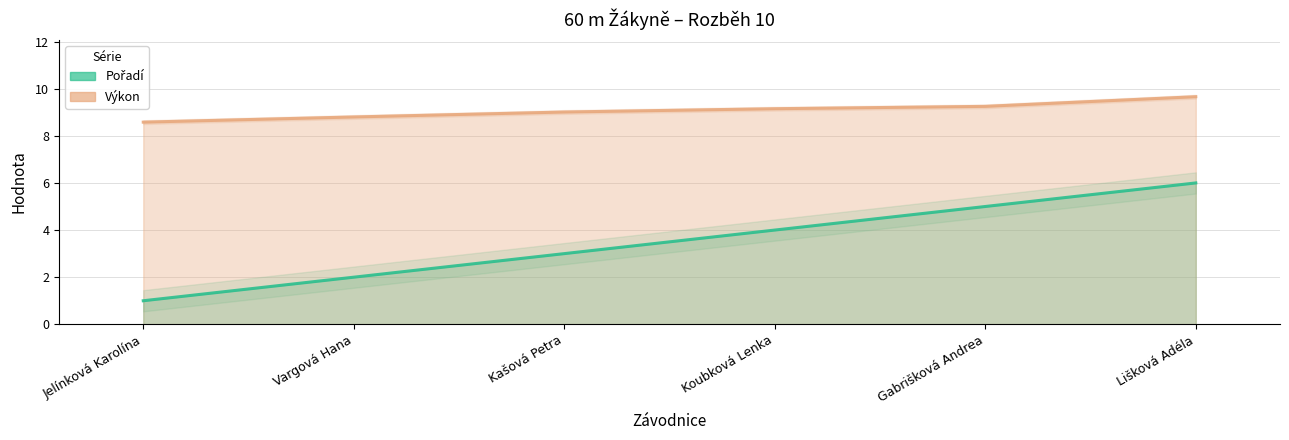

Reading left to right, extract all data points from this chart.

Pořadí: Jelínková Karolína=1.0	Vargová Hana=2.0	Kašová Petra=3.0	Koubková Lenka=4.0	Gabrišková Andrea=5.0	Lišková Adéla=6.0
Výkon: Jelínková Karolína=8.6	Vargová Hana=8.8	Kašová Petra=9.0	Koubková Lenka=9.2	Gabrišková Andrea=9.2	Lišková Adéla=9.7